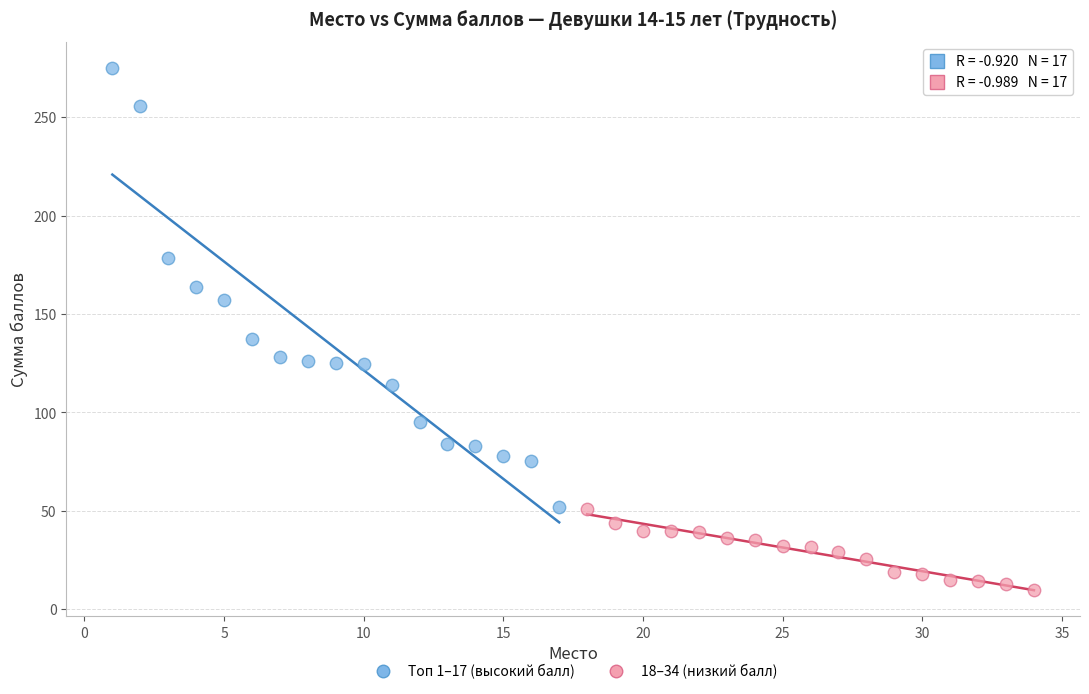

Which series contains the lowest Y value?

18–34 (низкий балл)